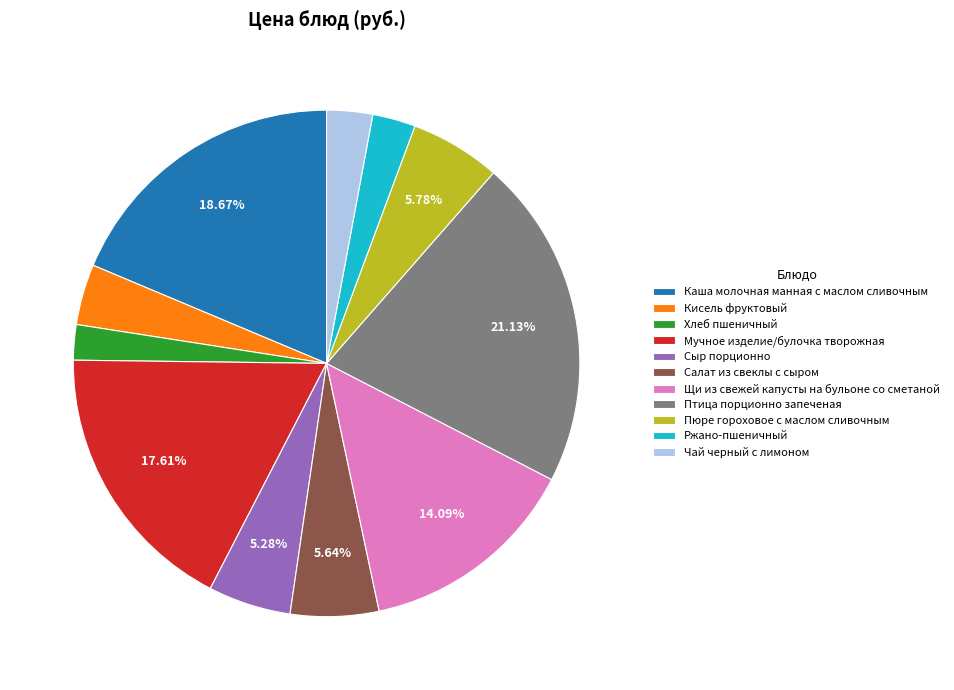

Is the sum of Чай черный с лимоном and Сыр порционно greater than half?

No